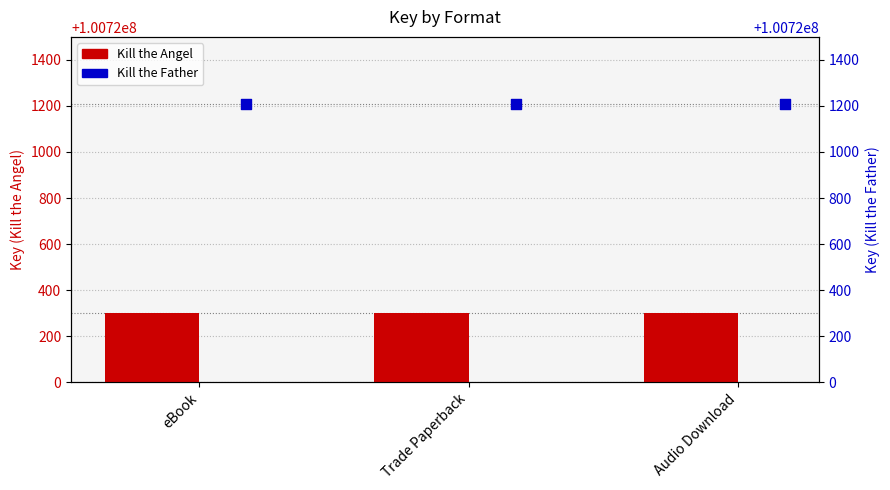

Which series has the widest spread of Y values?

Kill the Angel